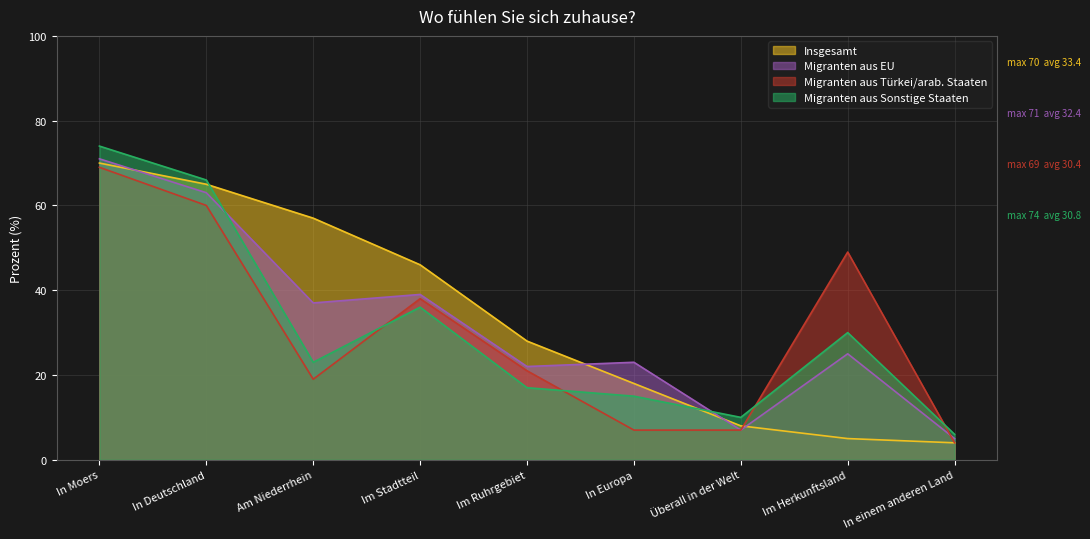

Which series ends up on top after the final intersection of Migranten aus Sonstige Staaten and Migranten aus EU?

Migranten aus Sonstige Staaten